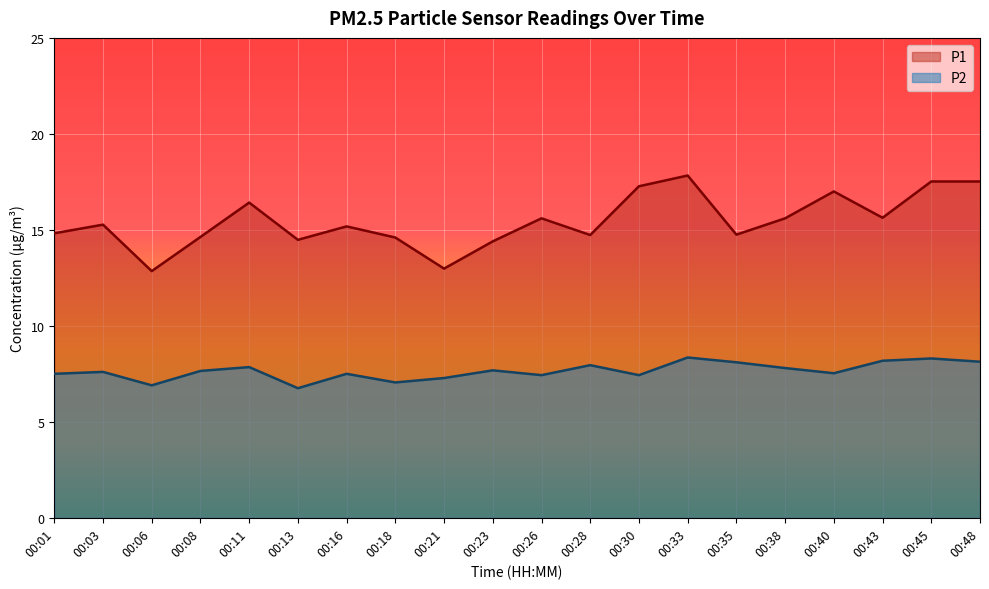

Does the chart display data point markers on the line(s)?

No